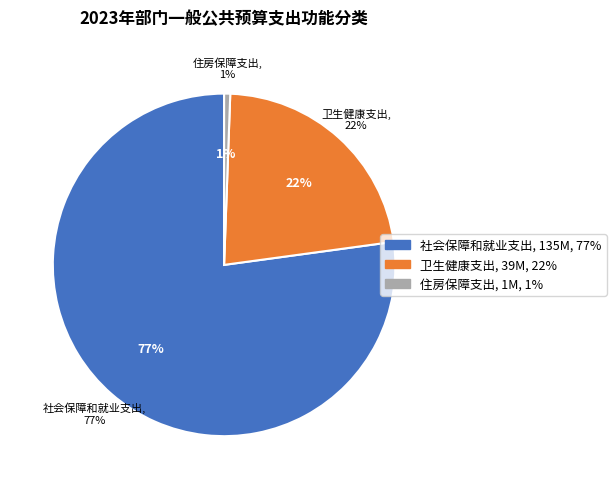

To the nearest percent, what percentage of the pie is 社会保障和就业支出?

77%